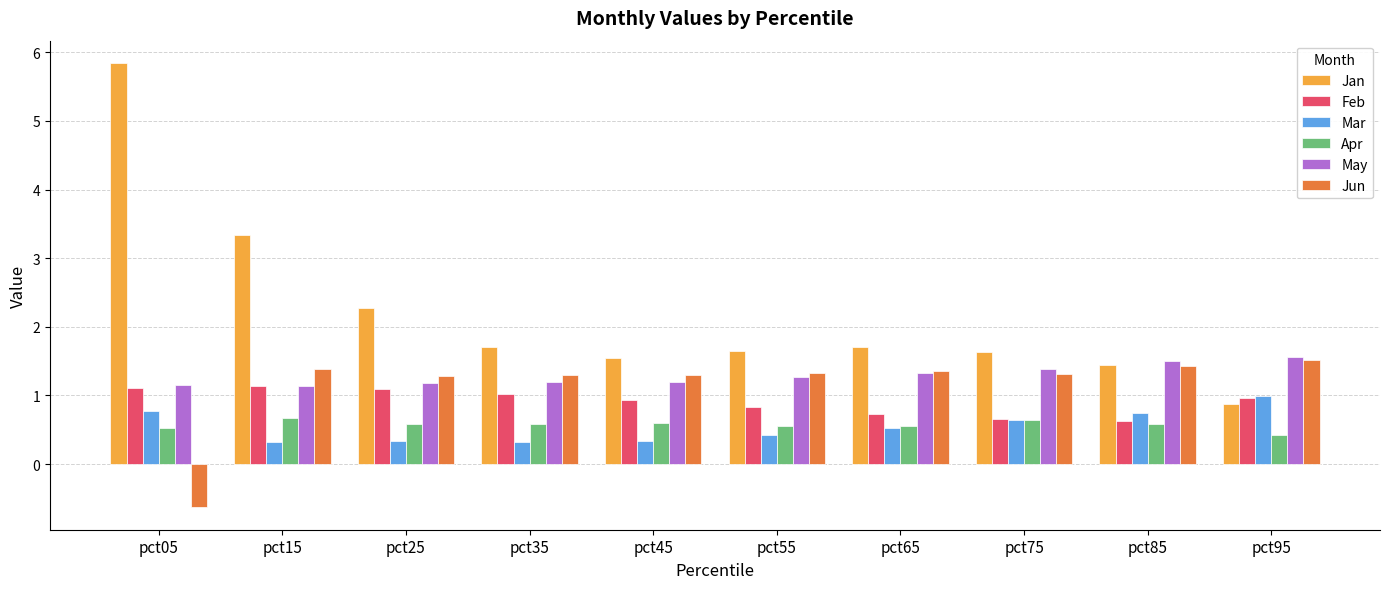

True or false: May has a value of 1.7 at pct55.

False